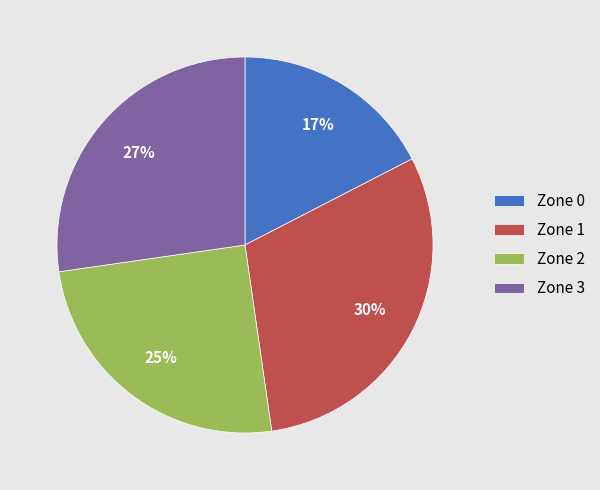

To the nearest percent, what is the combined percentage of Zone 1 and Zone 3?

58%